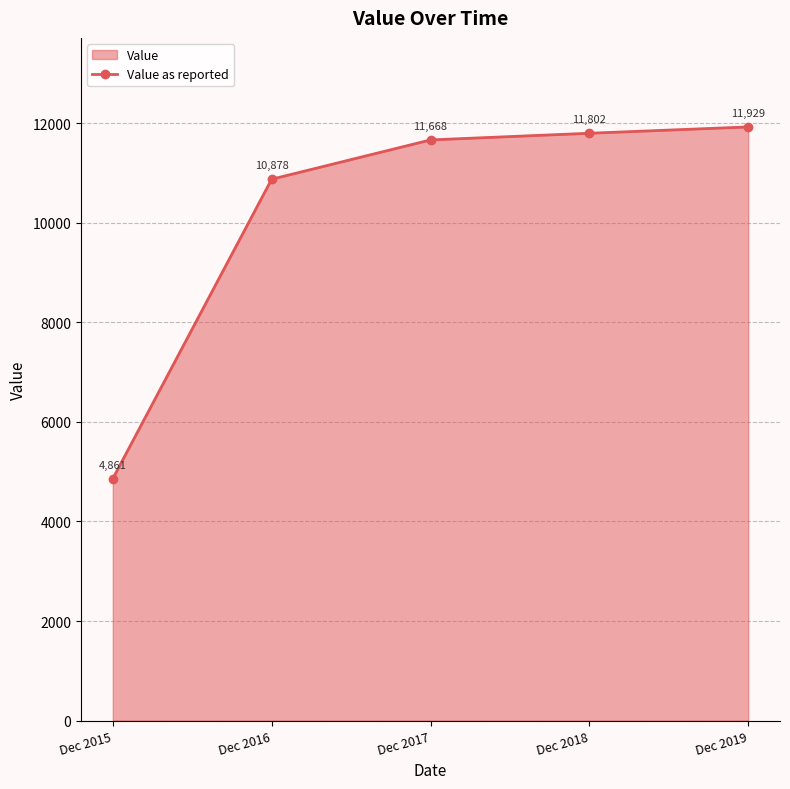

Read the value at Dec 2015.

4861